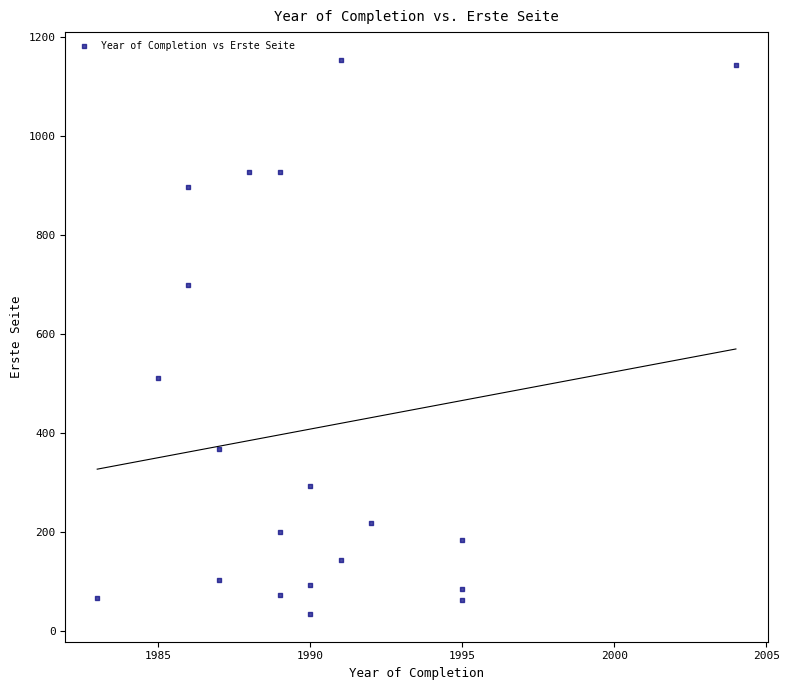

What Y value in the scatter plot is closest to 594?

511